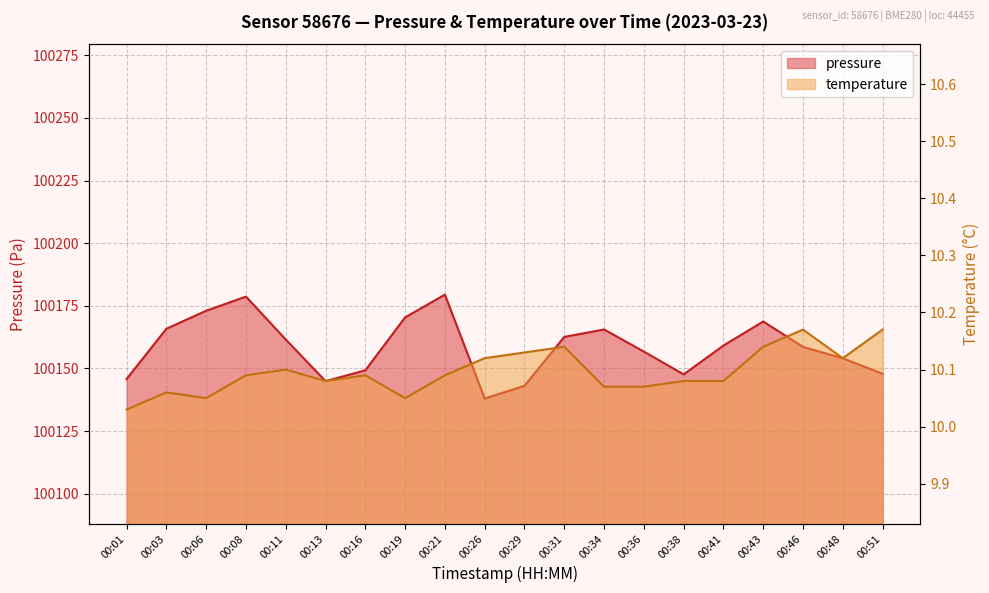

At which label is temperature closest to 10?

00:01